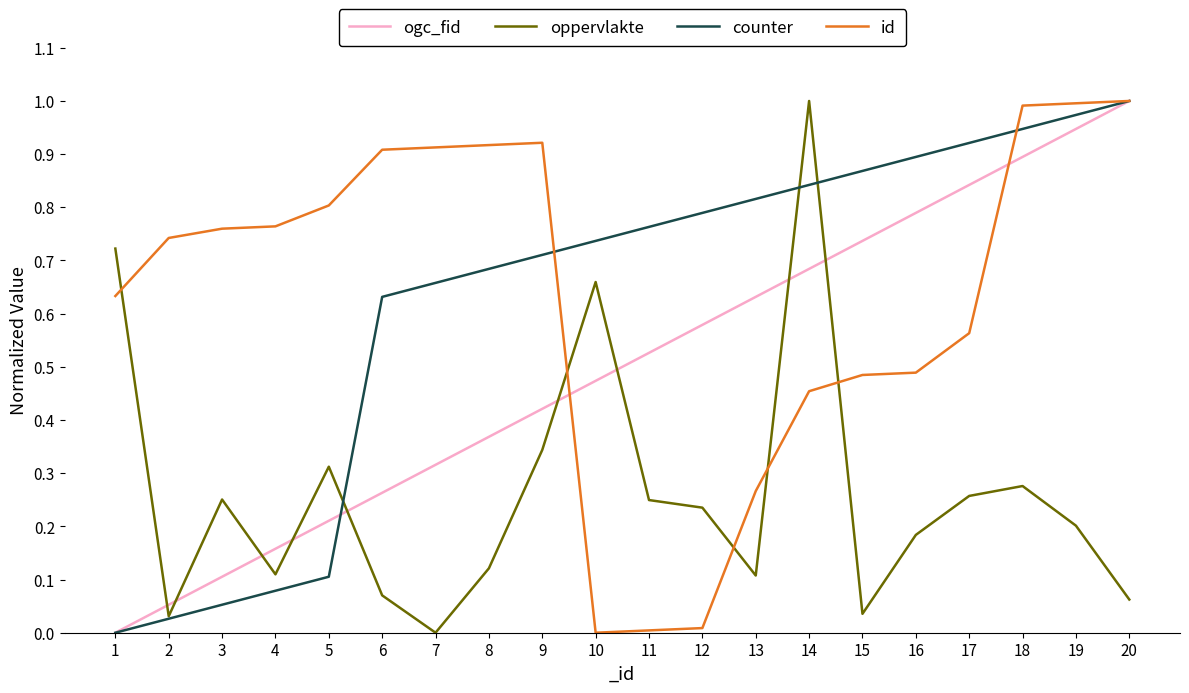

At 15, list the series in order from largest to smallest.

counter, ogc_fid, id, oppervlakte